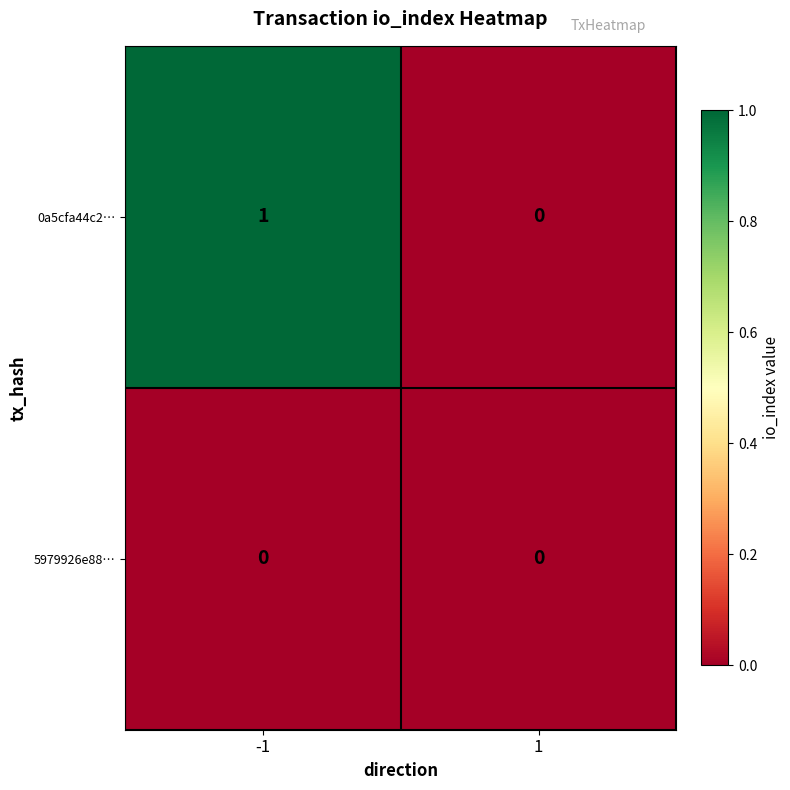

Reading right to left, transcribe all the data shown in this chart.

0a5cfa44c2…: 0	1
5979926e88…: 0	0